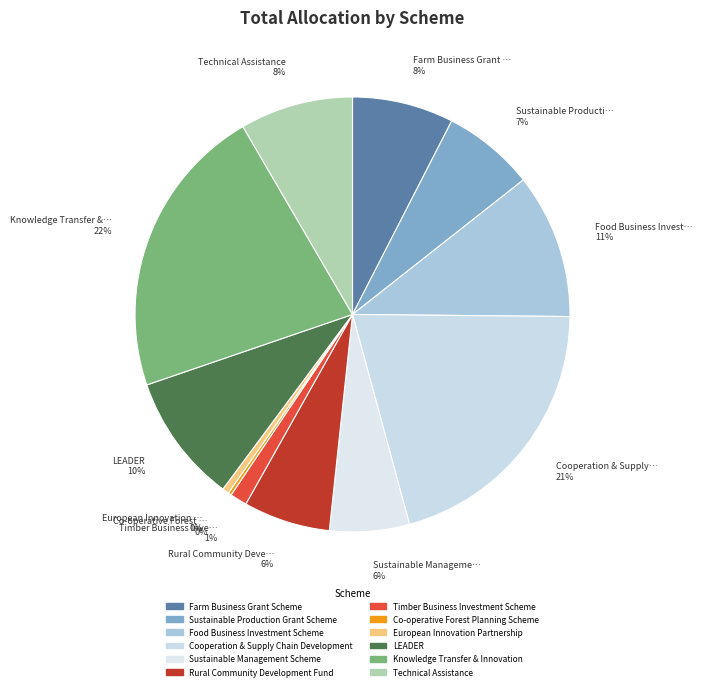

What percentage is the Rural Community Development Fund slice, to the nearest percent?

6%